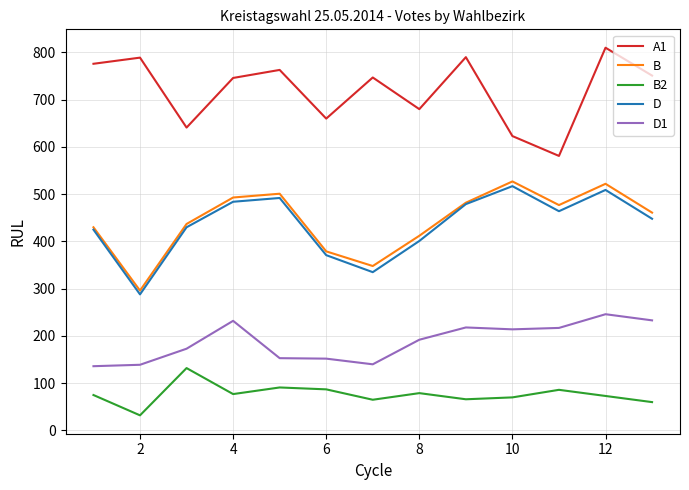

True or false: D and B2 cross at least once.

False